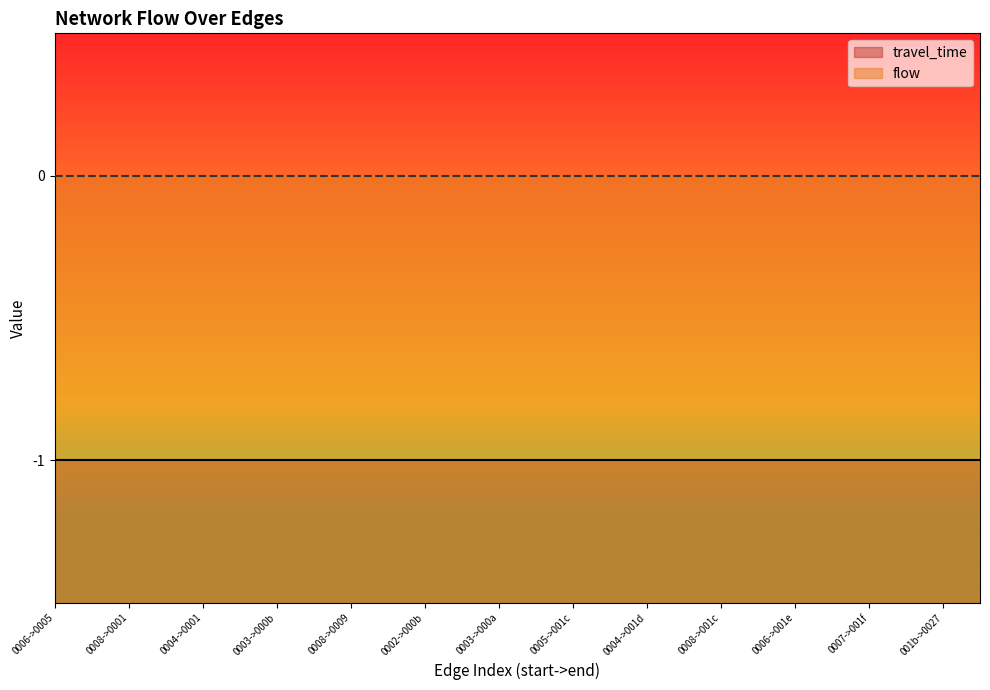

True or false: travel_time has more than 0 interior local peaks.

False